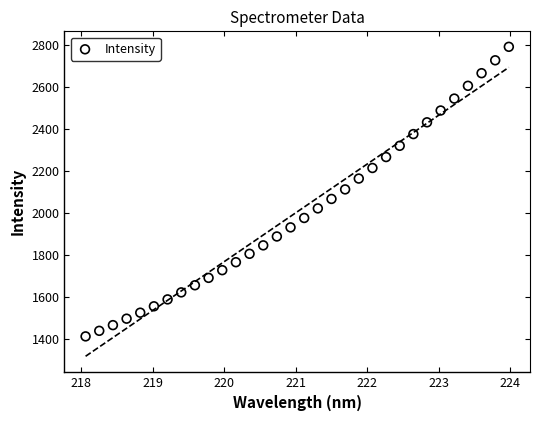

What is the range of Y values (max minus min)?

1376.9